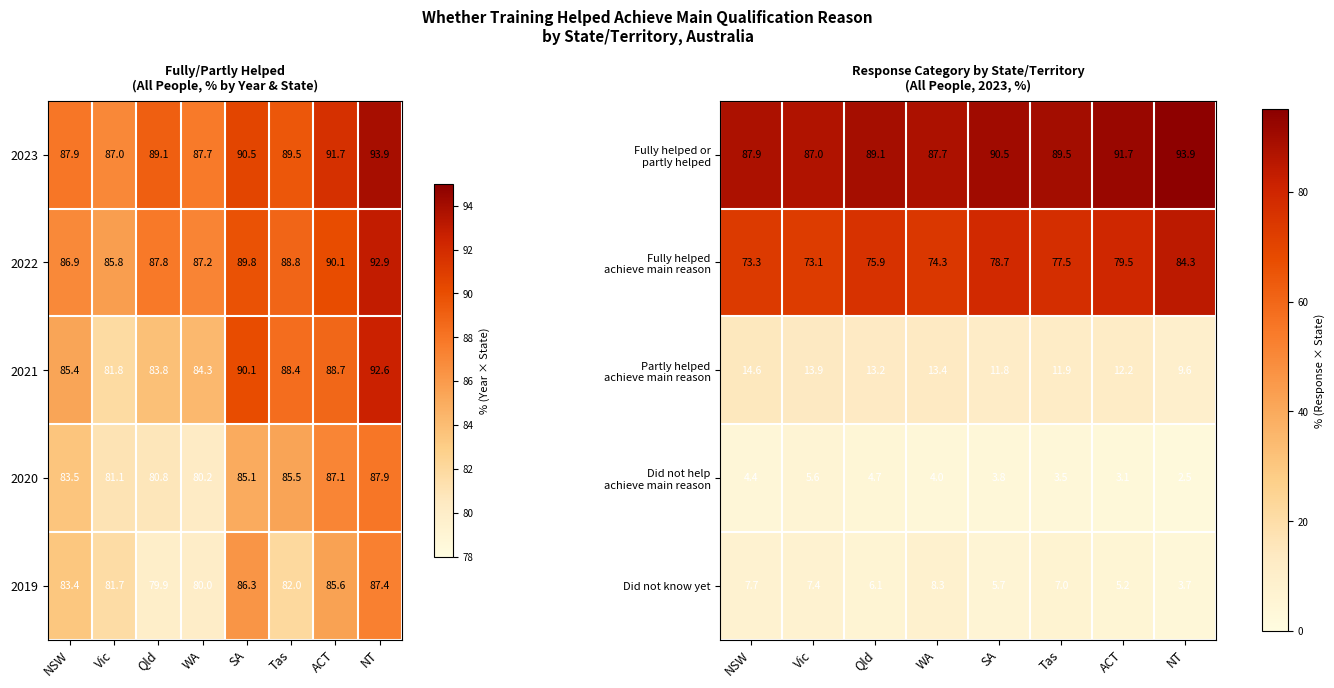

Which category has the highest value across all series?

NT